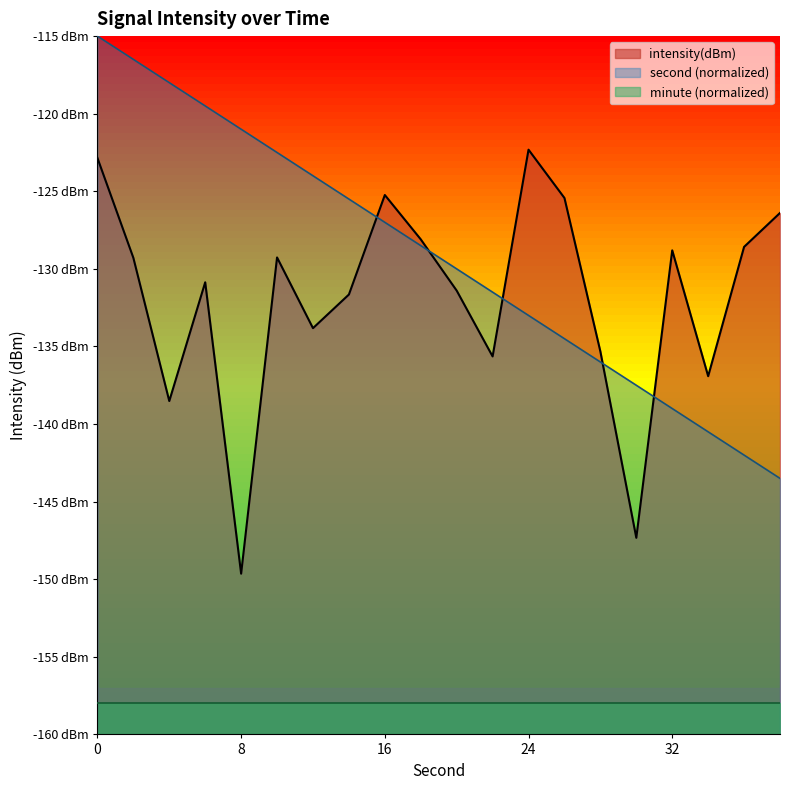

List the labels in order of second value, largest first.

0, 2, 4, 6, 8, 10, 12, 14, 16, 18, 20, 22, 24, 26, 28, 30, 32, 34, 36, 38